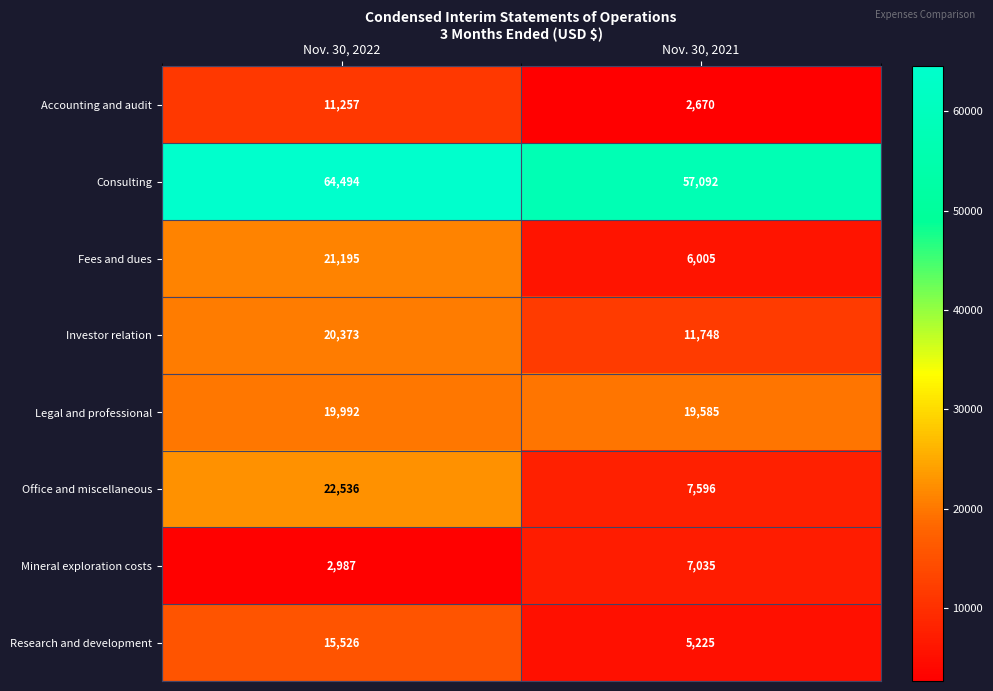

What is the difference between the maximum and minimum values in the Office and miscellaneous series?

14940